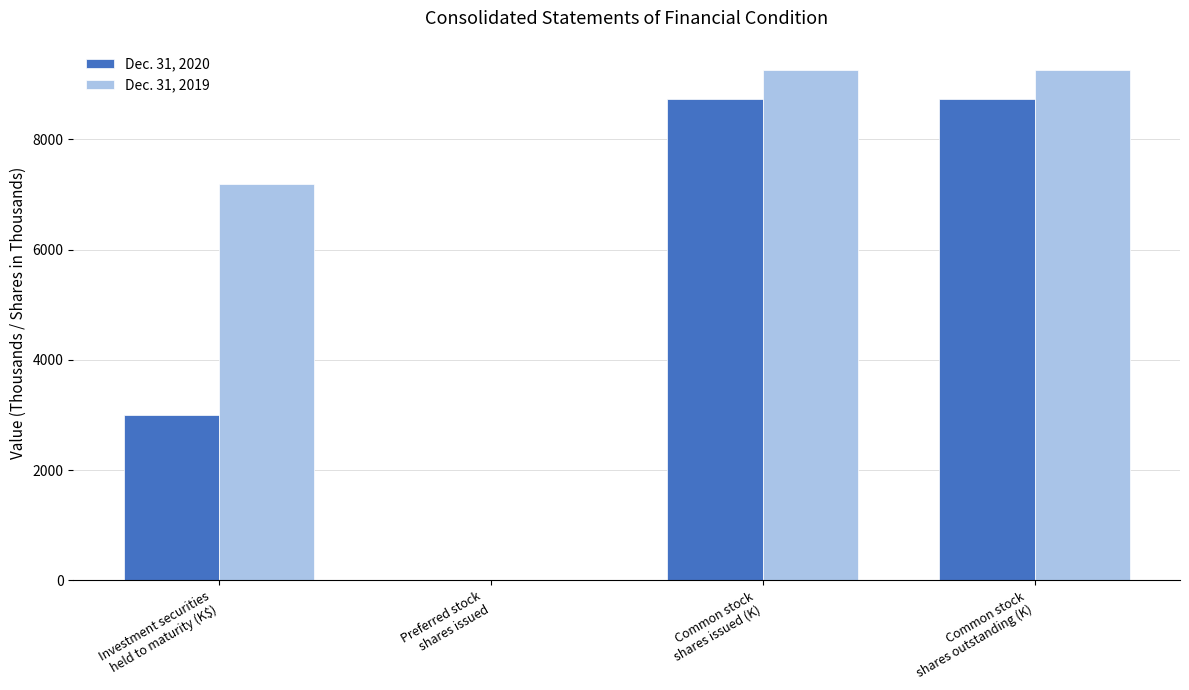

What is the greatest value displayed?

9252.4